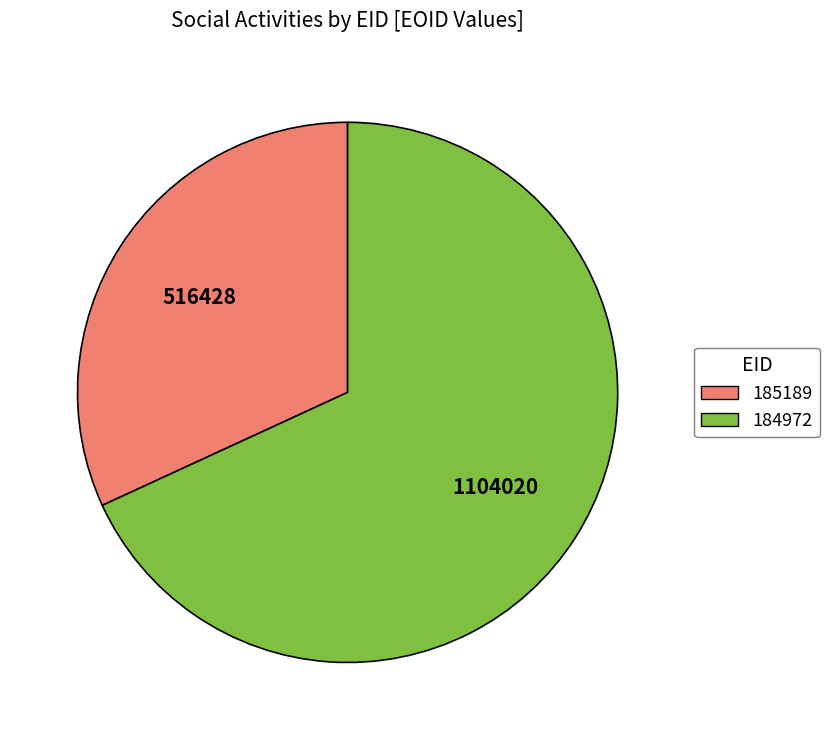

Approximately how many times larger is the value at 184972 compared to 185189?

2.1